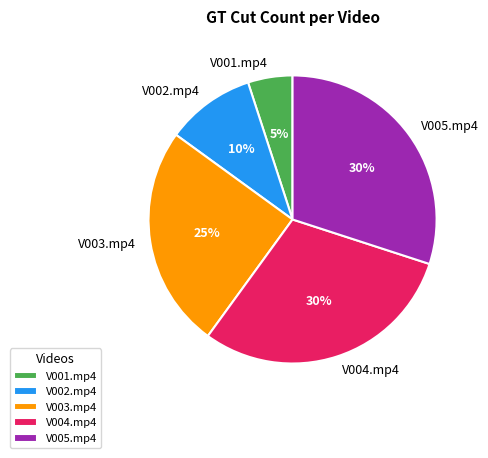

To the nearest percent, what is the combined percentage of V003.mp4 and V004.mp4?

55%